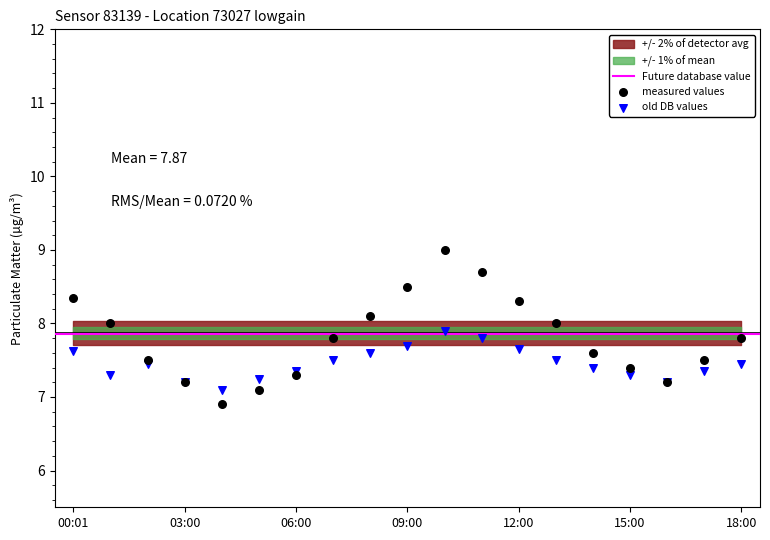

Which series has the widest spread of Y values?

measured values